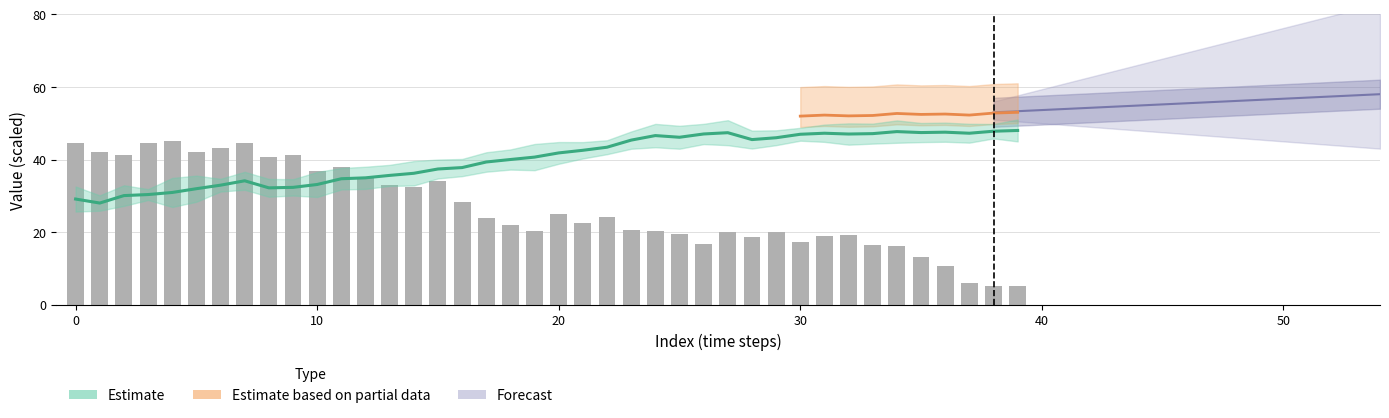

What is the minimum value shown in the chart?

5.0